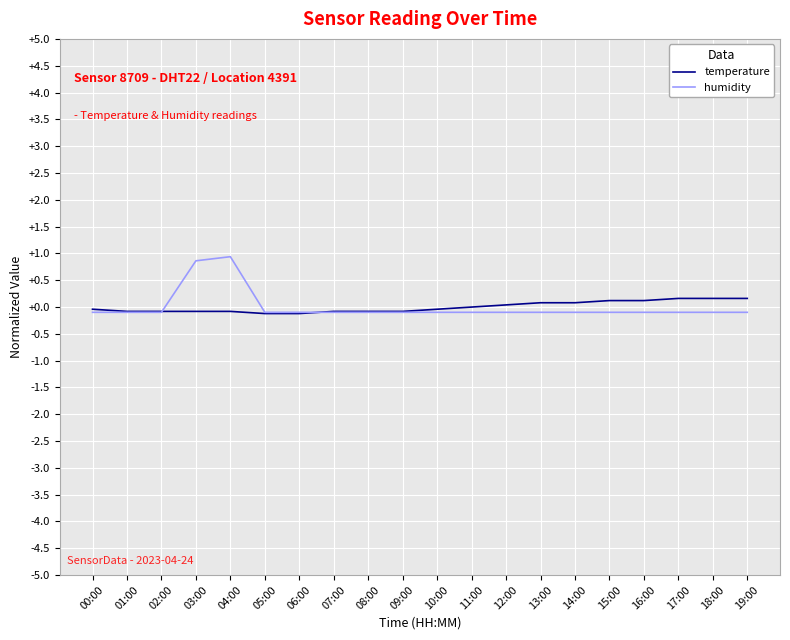

Which series has the largest range (max minus min)?

humidity